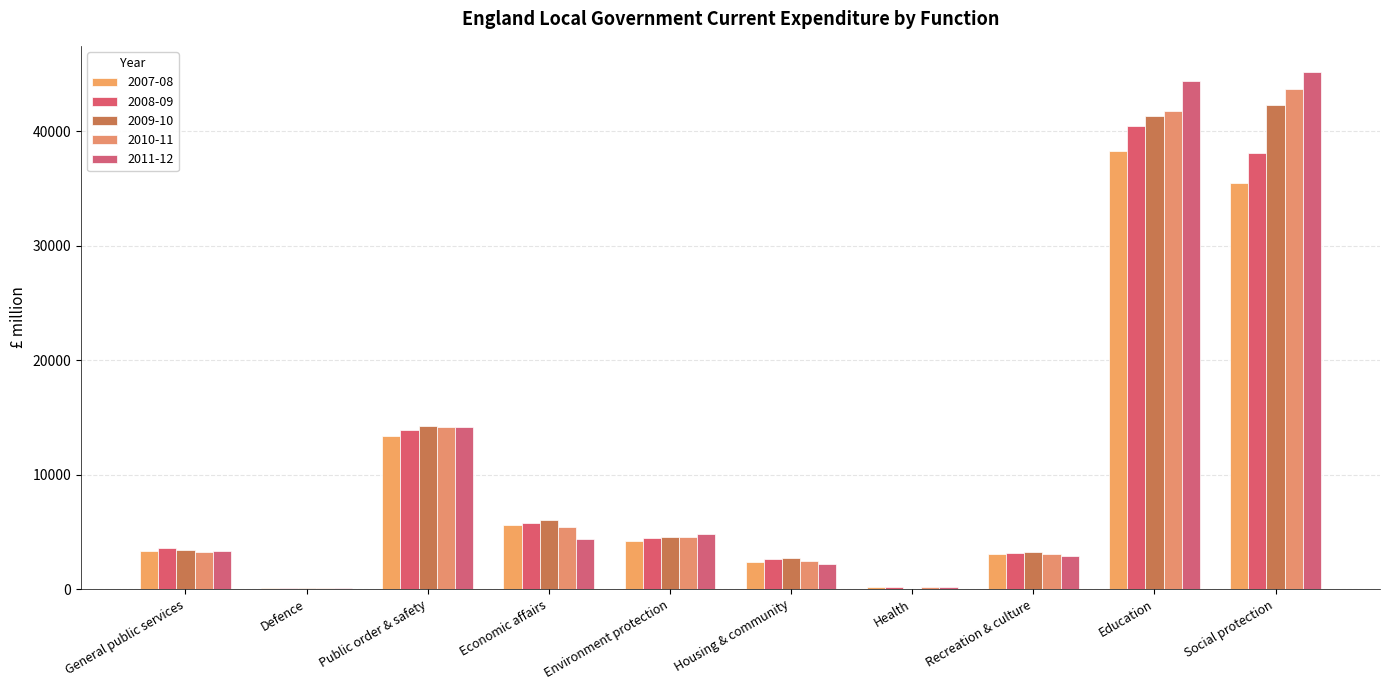

What is the total value across all series at Health?

717